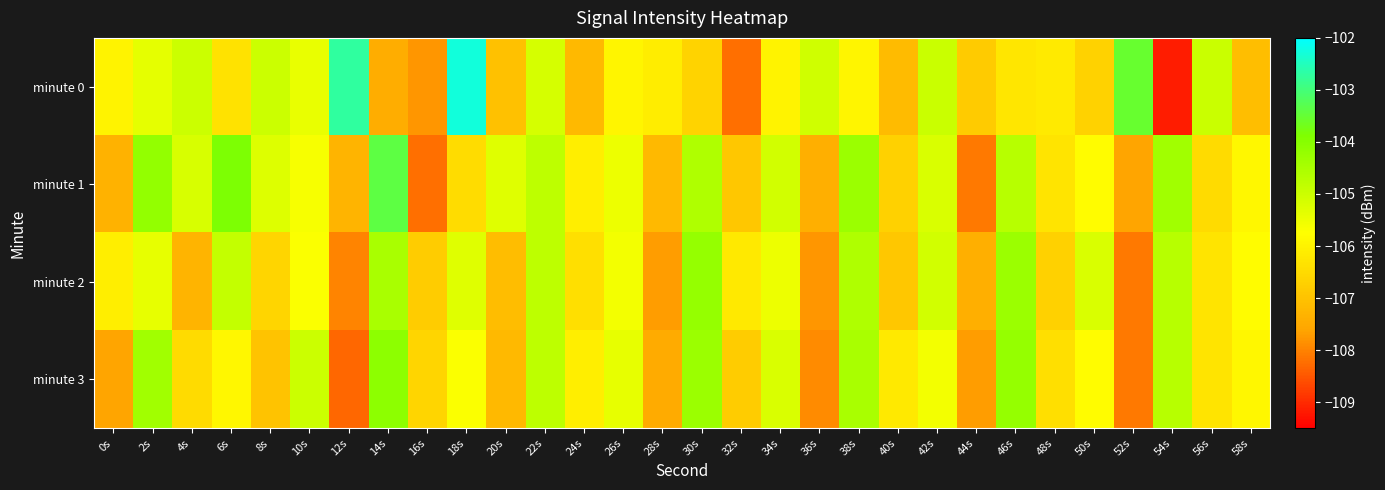

Reading right to left, transcribe all the data shown in this chart.

minute 0: 58s=-107.1	56s=-105.0	54s=-109.2	52s=-103.6	50s=-106.7	48s=-106.2	46s=-106.3	44s=-106.8	42s=-105.0	40s=-107.2	38s=-106.0	36s=-105.1	34s=-106.0	32s=-108.2	30s=-106.6	28s=-106.1	26s=-106.0	24s=-107.2	22s=-105.1	20s=-107.0	18s=-102.3	16s=-107.8	14s=-107.4	12s=-102.7	10s=-105.4	8s=-105.0	6s=-106.3	4s=-105.0	2s=-105.4	0s=-106.0
minute 1: 58s=-105.9	56s=-106.5	54s=-104.4	52s=-107.6	50s=-105.8	48s=-106.3	46s=-104.7	44s=-108.1	42s=-105.2	40s=-106.7	38s=-104.3	36s=-107.4	34s=-105.1	32s=-106.9	30s=-104.6	28s=-107.2	26s=-105.5	24s=-106.1	22s=-104.8	20s=-105.3	18s=-106.5	16s=-108.2	14s=-103.4	12s=-107.3	10s=-105.7	8s=-105.3	6s=-103.9	4s=-105.2	2s=-104.2	0s=-107.4
minute 2: 58s=-105.8	56s=-106.3	54s=-104.7	52s=-108.1	50s=-105.2	48s=-106.7	46s=-104.3	44s=-107.4	42s=-105.1	40s=-106.9	38s=-104.6	36s=-107.8	34s=-105.5	32s=-106.2	30s=-104.2	28s=-107.7	26s=-105.6	24s=-106.4	22s=-104.8	20s=-107.1	18s=-105.3	16s=-106.8	14s=-104.5	12s=-108.0	10s=-105.7	8s=-106.6	6s=-104.9	4s=-107.3	2s=-105.4	0s=-106.1
minute 3: 58s=-105.9	56s=-106.3	54s=-104.7	52s=-108.1	50s=-105.8	48s=-106.4	46s=-104.2	44s=-107.7	42s=-105.6	40s=-106.2	38s=-104.5	36s=-107.9	34s=-105.2	32s=-106.8	30s=-104.3	28s=-107.5	26s=-105.4	24s=-106.1	22s=-104.8	20s=-107.2	18s=-105.7	16s=-106.6	14s=-104.1	12s=-108.3	10s=-105.0	8s=-107.0	6s=-105.9	4s=-106.5	2s=-104.4	0s=-107.6